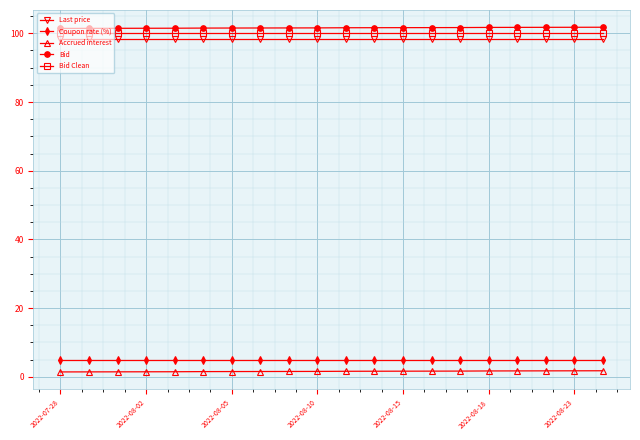

What is the highest value of the Accrued interest series?

1.8